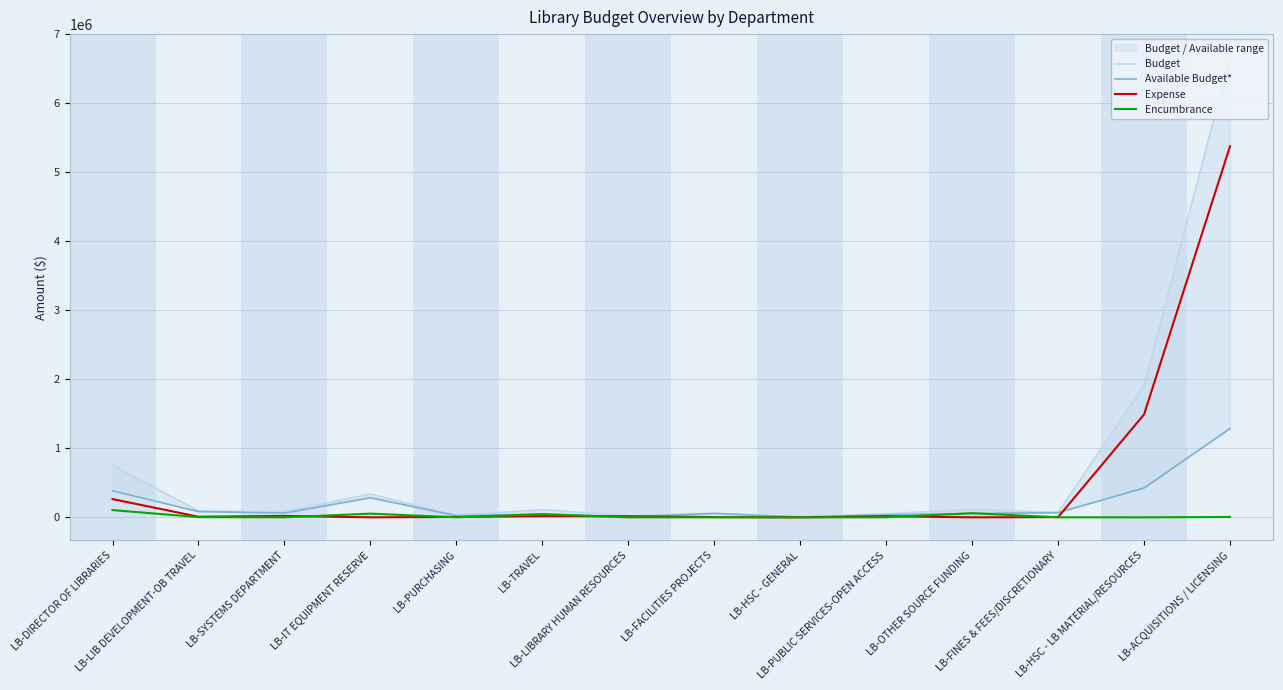

How many intersections are there between Encumbrance and Available Budget*?

2